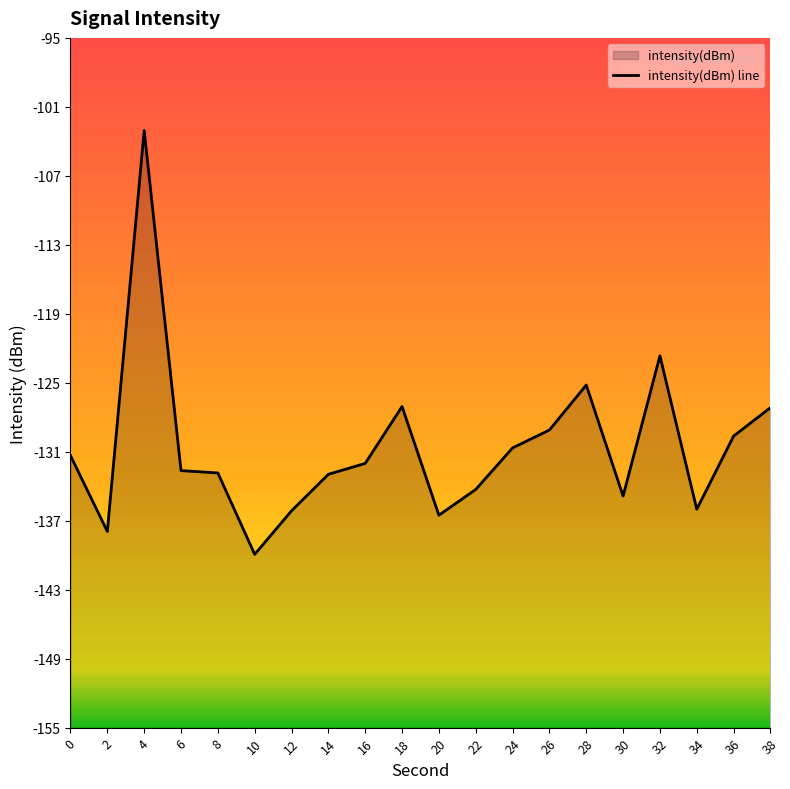

What is the sum of the values at 4 and 30?

-237.9